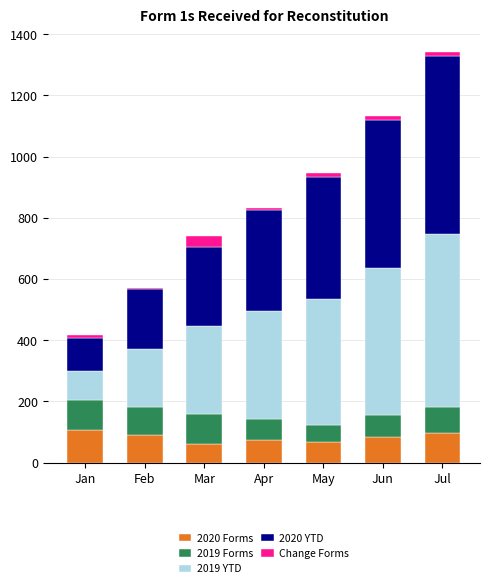

What is the maximum value for 2020 Forms?

107